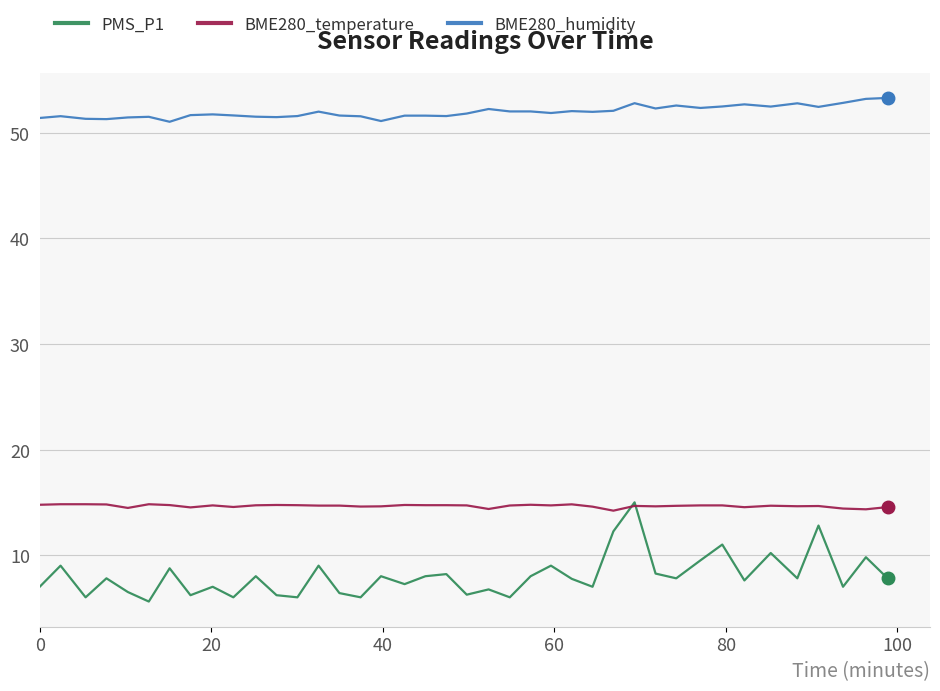

List the series in order of their overall mean, highest first.

BME280_humidity, BME280_temperature, PMS_P1